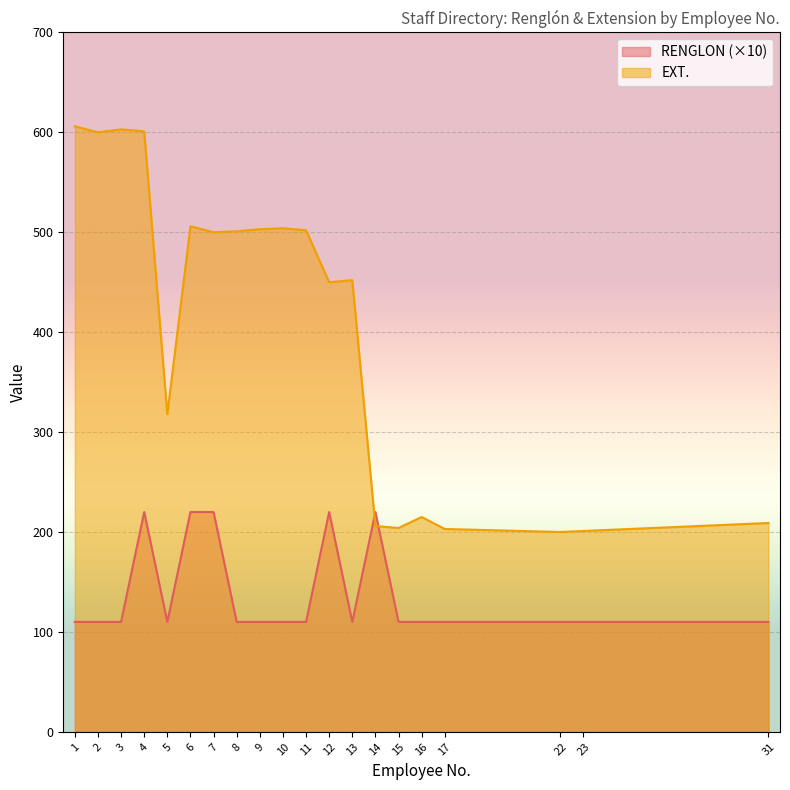

Reading left to right, extract all data points from this chart.

RENGLON: 1=110	2=110	3=110	4=220	5=110	6=220	7=220	8=110	9=110	10=110	11=110	12=220	13=110	14=220	15=110	16=110	17=110	22=110	23=110	31=110
EXT.: 1=606	2=600	3=603	4=601	5=318	6=506	7=500	8=501	9=503	10=504	11=502	12=450	13=452	14=206	15=204	16=215	17=203	22=200	23=201	31=209